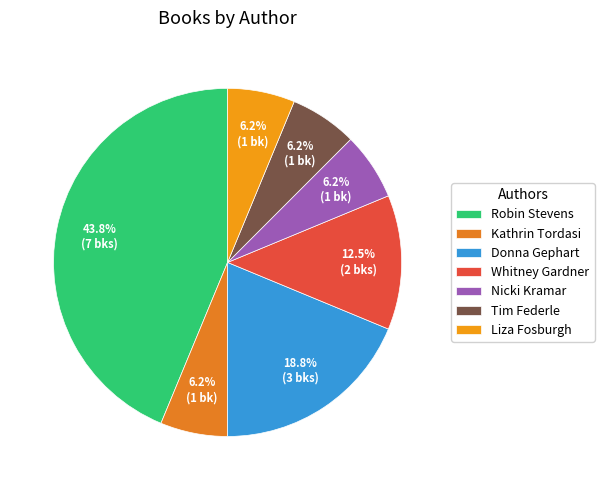

Is there any slice that represents more than half of the pie?

No